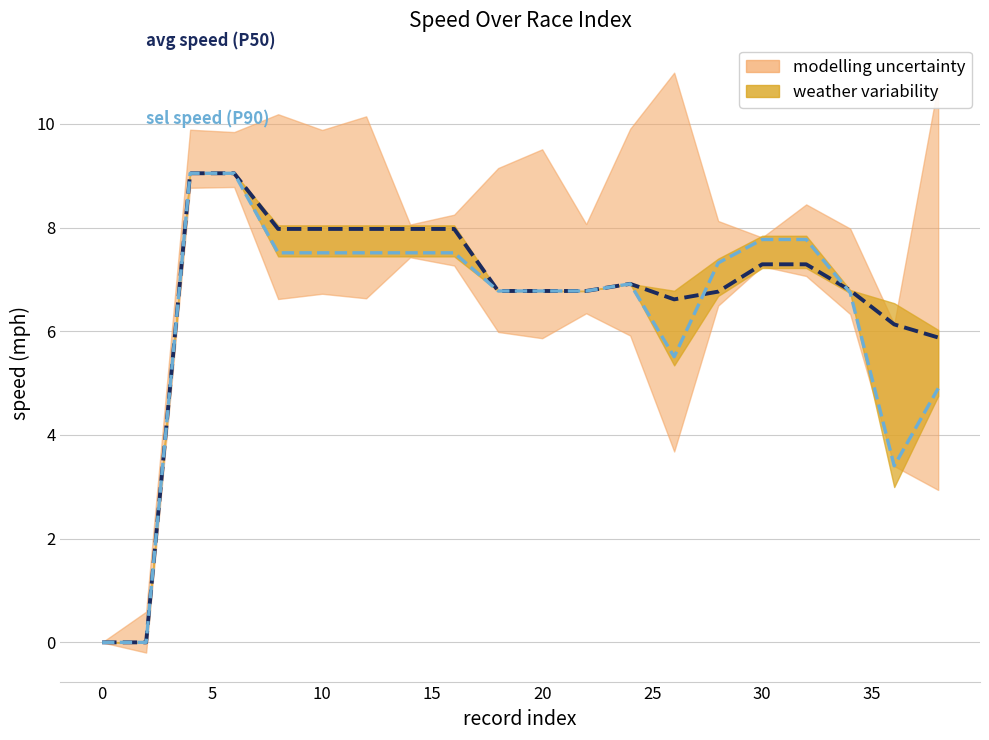

What is the maximum value for sel speed (P90)?

9.0